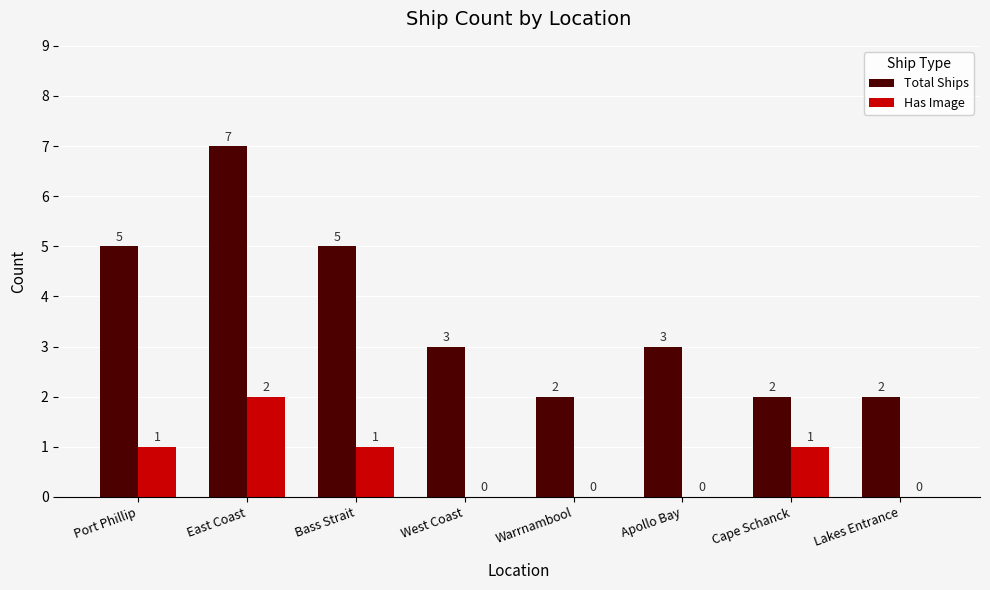

What is the maximum value for Has Image?

2